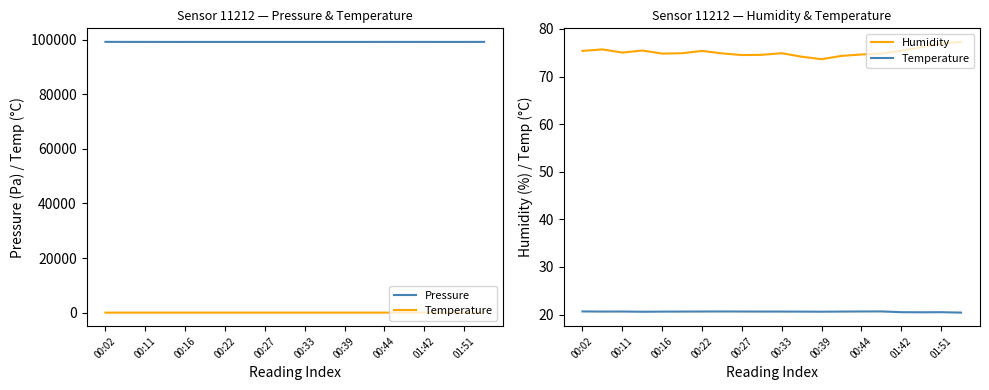

What is the sum of the Humidity values at 13 and 00:44?

149.2